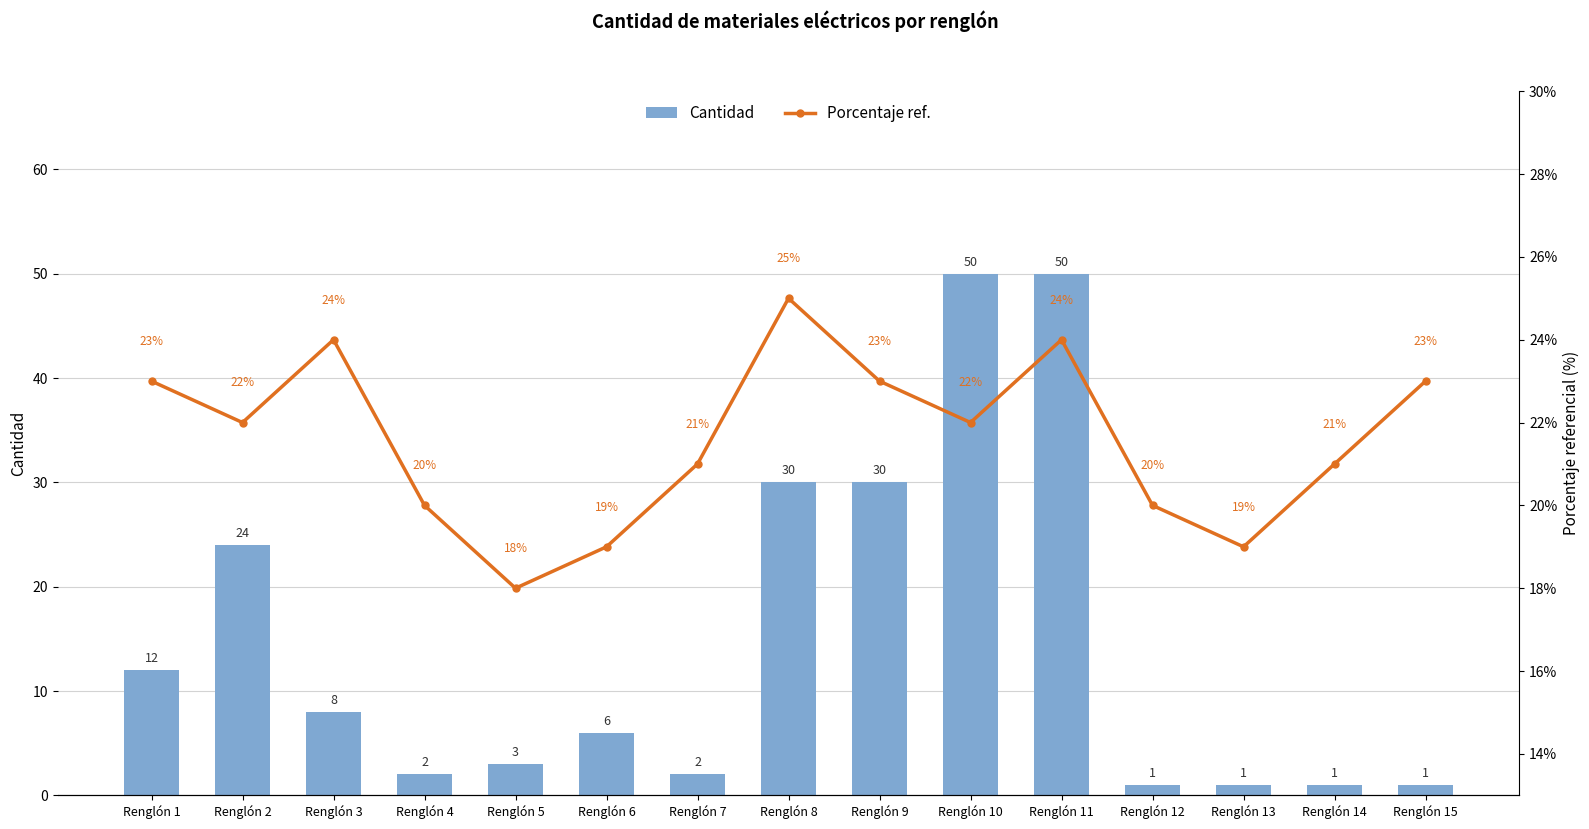

Does the chart contain any negative values?

No